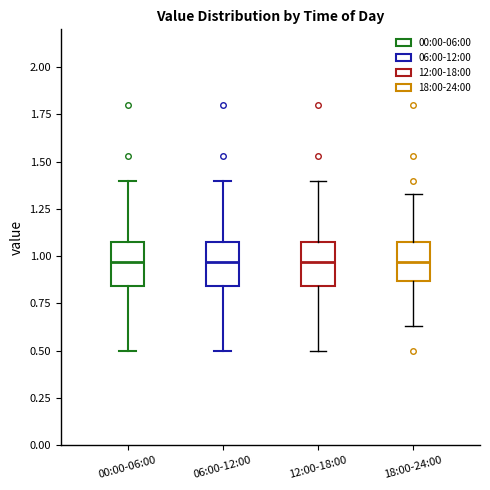

Where is the lower edge of the box for 06:00-12:00 on the y-axis? The values are not printed on the chart, so give them approximately, as read against the axis.

0.85